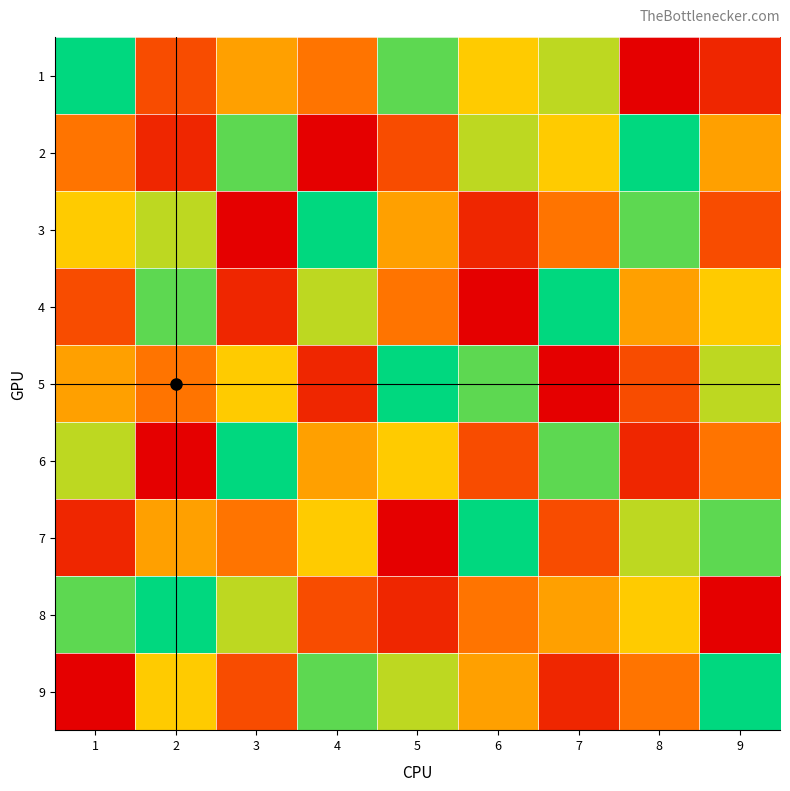

Reading left to right, what are all the values shown in this chart?

1: 1=9	2=3	3=5	4=4	5=8	6=6	7=7	8=1	9=2
2: 1=4	2=2	3=8	4=1	5=3	6=7	7=6	8=9	9=5
3: 1=6	2=7	3=1	4=9	5=5	6=2	7=4	8=8	9=3
4: 1=3	2=8	3=2	4=7	5=4	6=1	7=9	8=5	9=6
5: 1=5	2=4	3=6	4=2	5=9	6=8	7=1	8=3	9=7
6: 1=7	2=1	3=9	4=5	5=6	6=3	7=8	8=2	9=4
7: 1=2	2=5	3=4	4=6	5=1	6=9	7=3	8=7	9=8
8: 1=8	2=9	3=7	4=3	5=2	6=4	7=5	8=6	9=1
9: 1=1	2=6	3=3	4=8	5=7	6=5	7=2	8=4	9=9